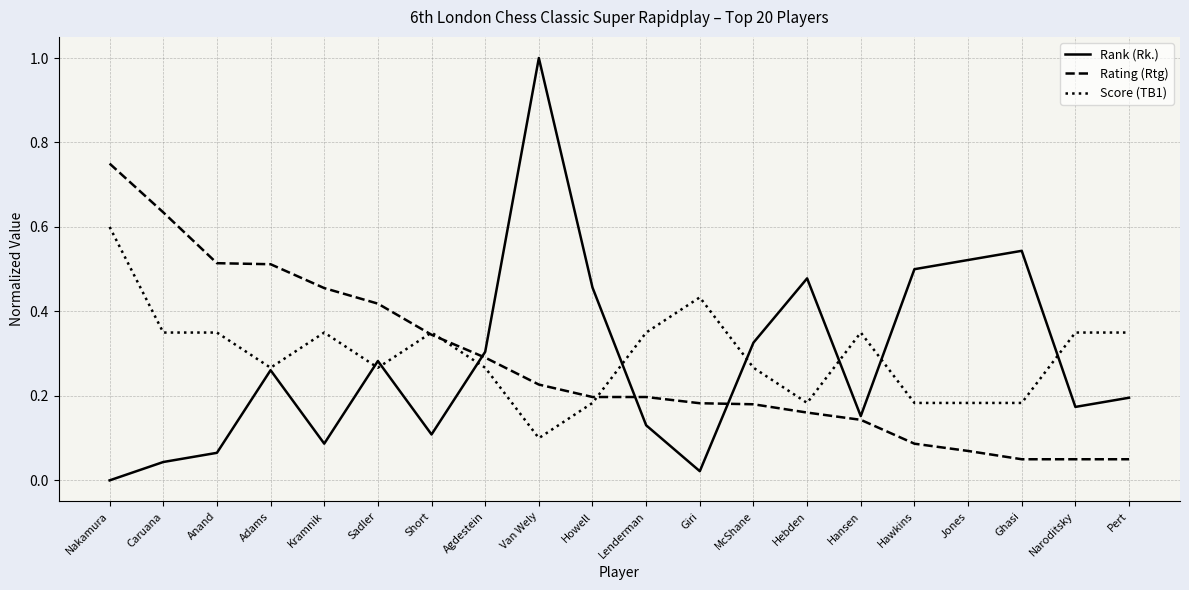

Is it true that Rank (Rk.) equals 0.0 at Caruana?

True